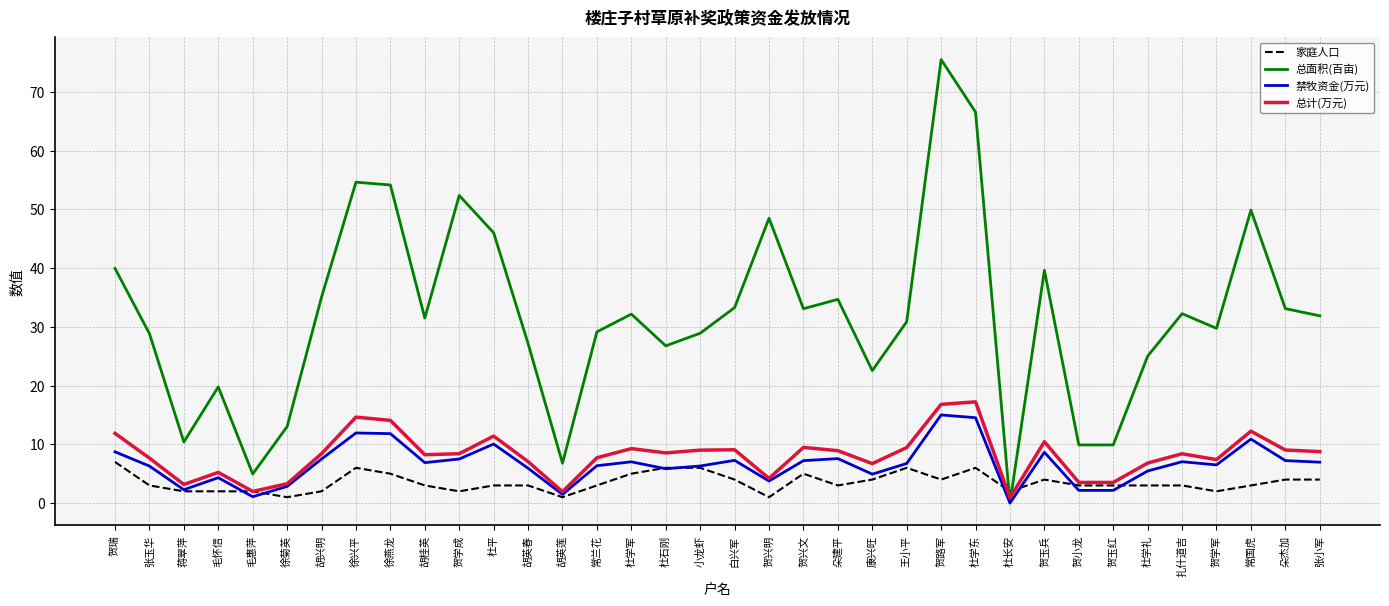

What is the difference between the maximum and minimum values in the 家庭人口 series?

6.0